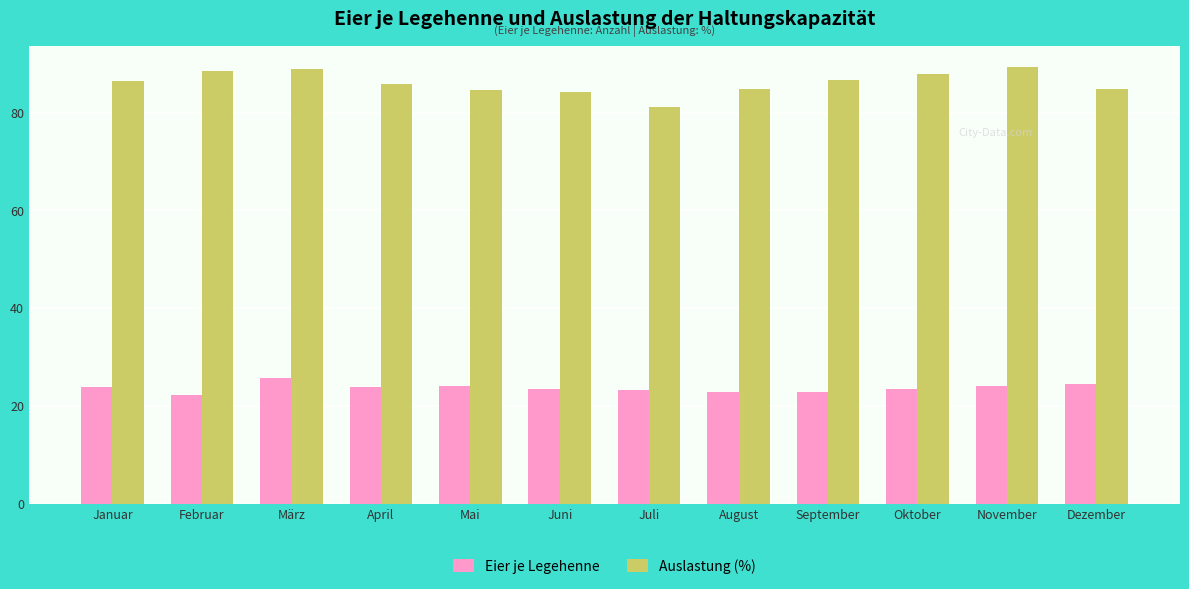

How many groups of bars are there?

12